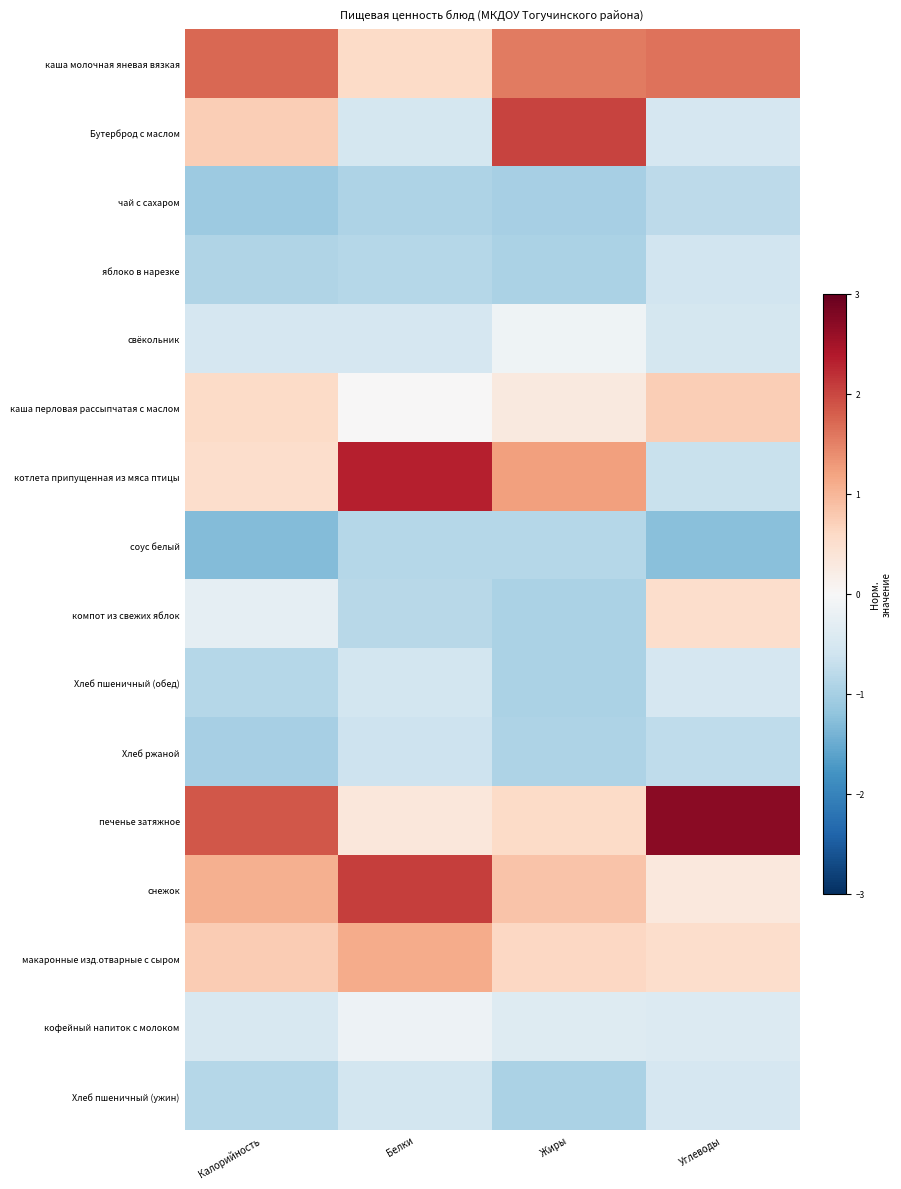

Reading left to right, what are all the values shown in this chart?

каша молочная яневая вязкая: Калорийность=1.7	Белки=0.6	Жиры=1.5	Углеводы=1.6
Бутерброд с маслом: Калорийность=0.7	Белки=-0.5	Жиры=2.0	Углеводы=-0.5
чай с сахаром: Калорийность=-1.1	Белки=-0.9	Жиры=-1.0	Углеводы=-0.8
яблоко в нарезке: Калорийность=-0.9	Белки=-0.9	Жиры=-1.0	Углеводы=-0.6
свёкольник: Калорийность=-0.5	Белки=-0.5	Жиры=-0.1	Углеводы=-0.5
каша перловая рассыпчатая с маслом: Калорийность=0.6	Белки=0.0	Жиры=0.3	Углеводы=0.7
котлета припущенная из мяса птицы: Калорийность=0.5	Белки=2.3	Жиры=1.2	Углеводы=-0.7
соус белый: Калорийность=-1.3	Белки=-0.9	Жиры=-0.9	Углеводы=-1.2
компот из свежих яблок: Калорийность=-0.3	Белки=-0.8	Жиры=-1.0	Углеводы=0.5
Хлеб пшеничный (обед): Калорийность=-0.9	Белки=-0.6	Жиры=-1.0	Углеводы=-0.5
Хлеб ржаной: Калорийность=-1.0	Белки=-0.6	Жиры=-0.9	Углеводы=-0.8
печенье затяжное: Калорийность=1.9	Белки=0.3	Жиры=0.6	Углеводы=2.7
снежок: Калорийность=1.1	Белки=2.1	Жиры=0.9	Углеводы=0.3
макаронные изд.отварные с сыром: Калорийность=0.8	Белки=1.1	Жиры=0.6	Углеводы=0.5
кофейный напиток с молоком: Калорийность=-0.5	Белки=-0.2	Жиры=-0.4	Углеводы=-0.4
Хлеб пшеничный (ужин): Калорийность=-0.9	Белки=-0.6	Жиры=-1.0	Углеводы=-0.5